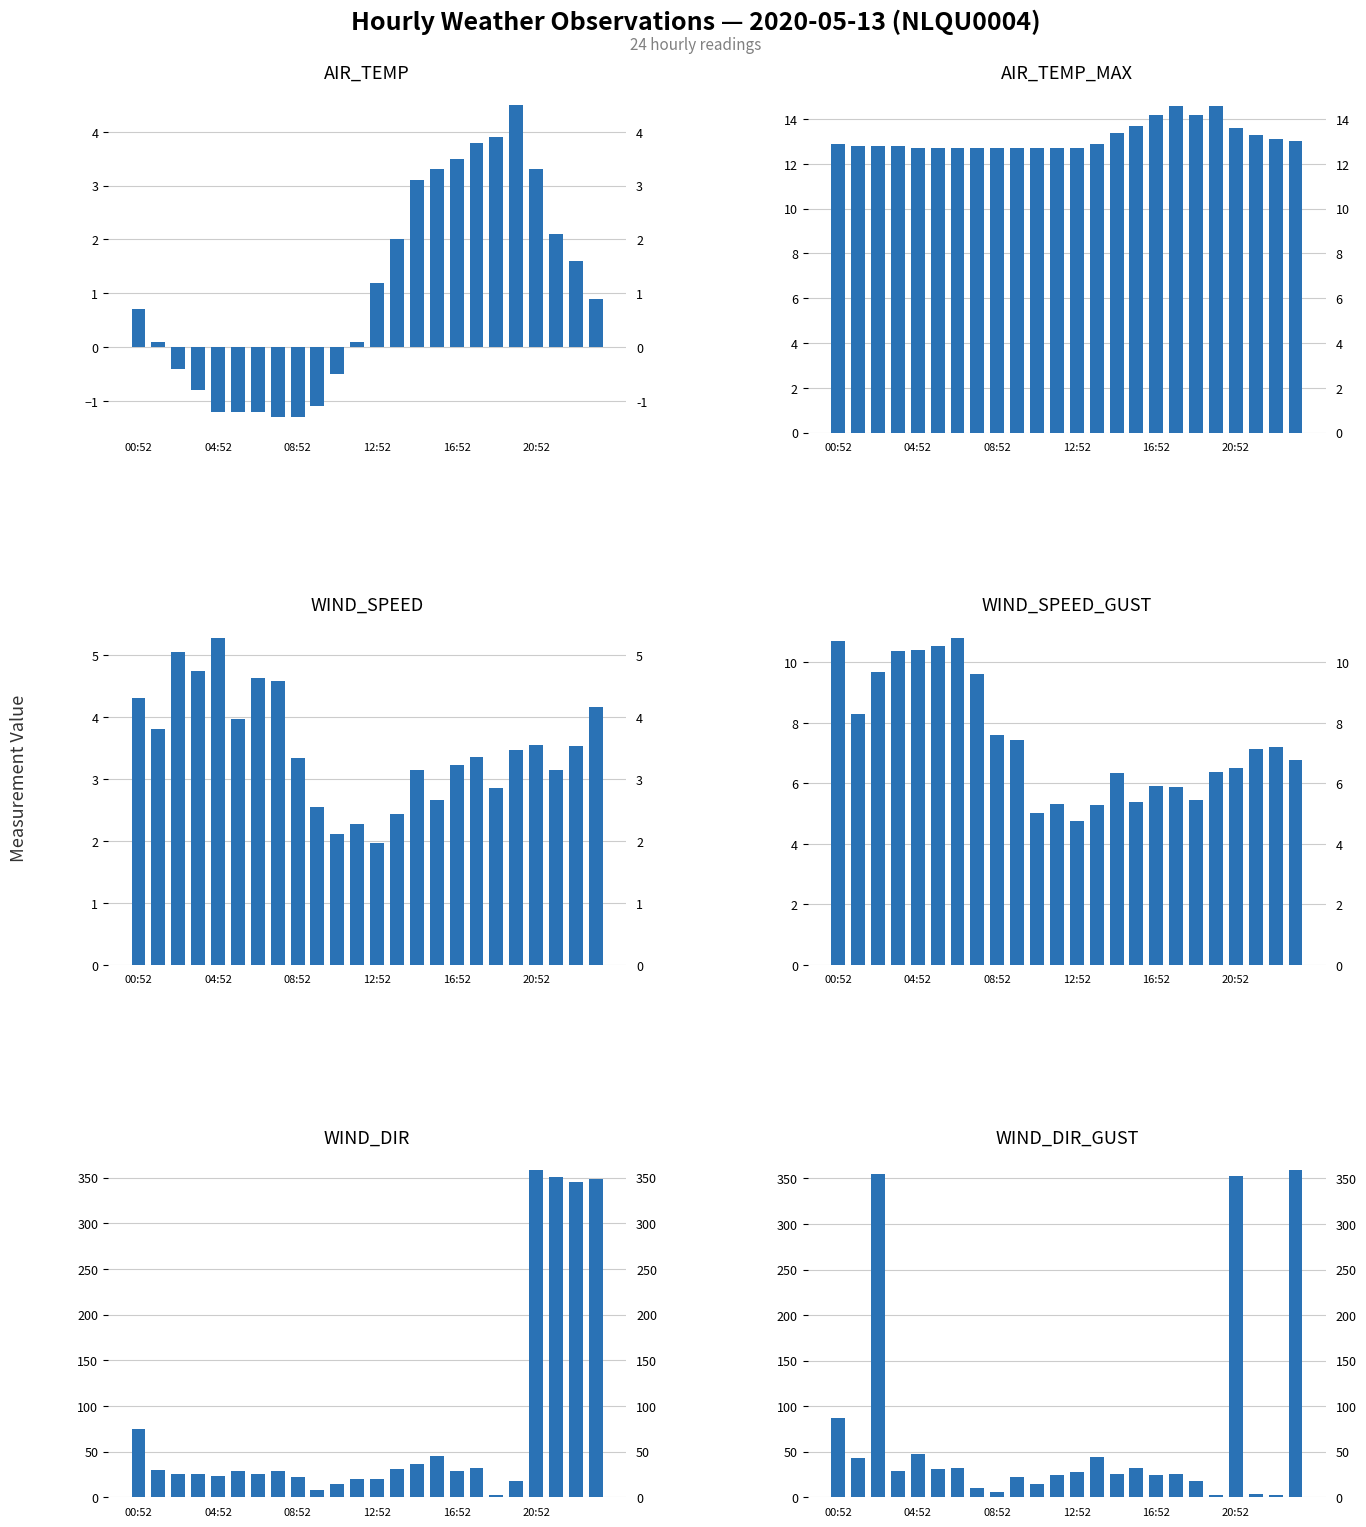

Are the bars grouped side by side (vs. stacked)?

Yes